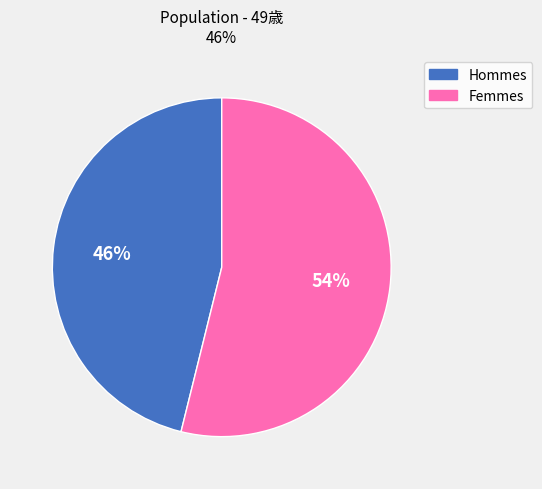

To the nearest percent, what is the difference between the largest and smallest slice percentages?

8%